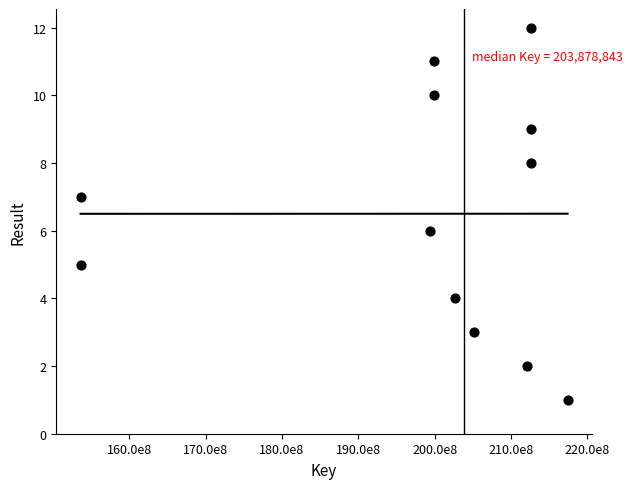

What is the average X value?

198485217